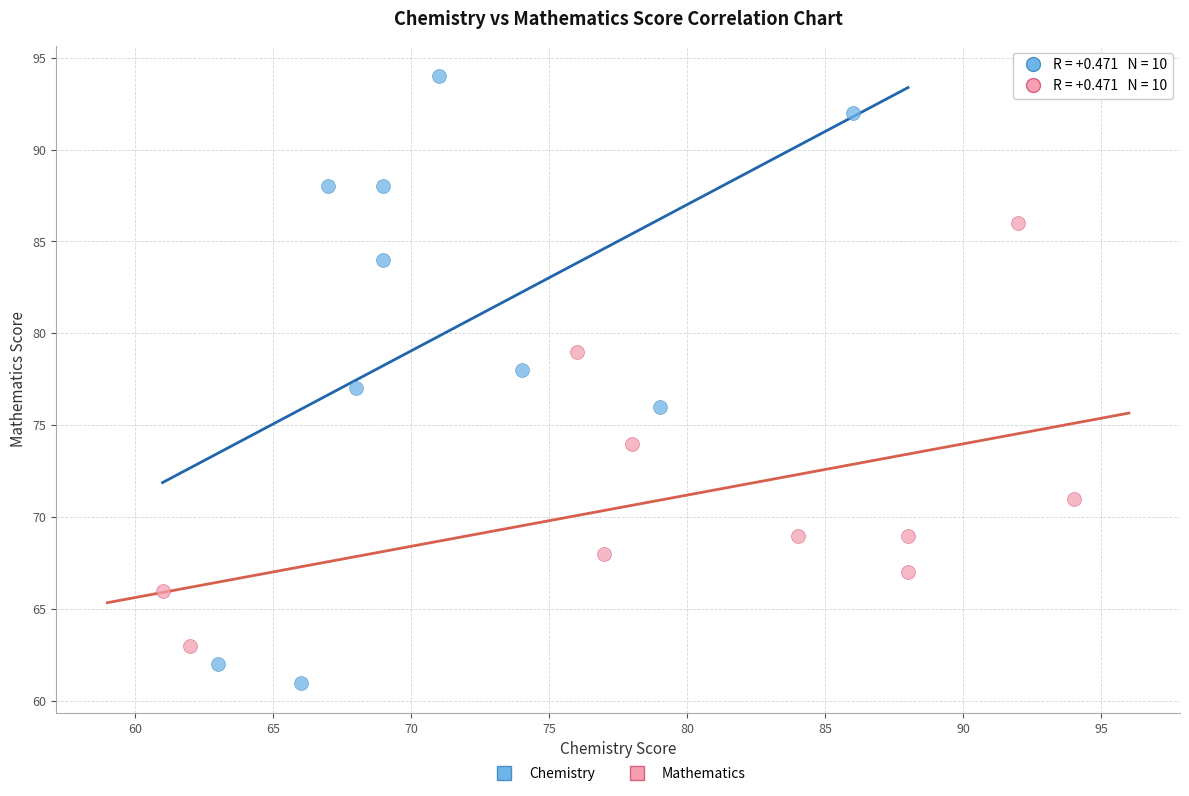

Which series reaches the minimum Y coordinate?

Chemistry